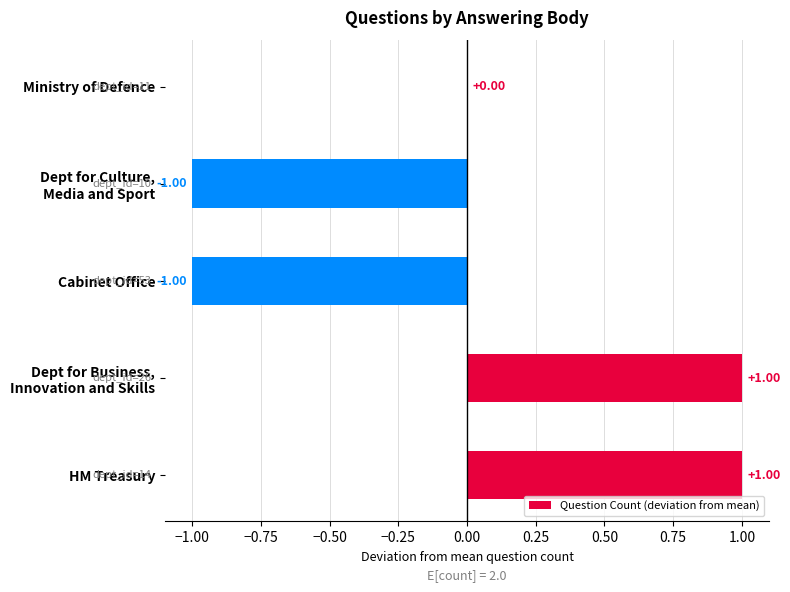

Which has a higher value, Cabinet Office or HM Treasury?

HM Treasury